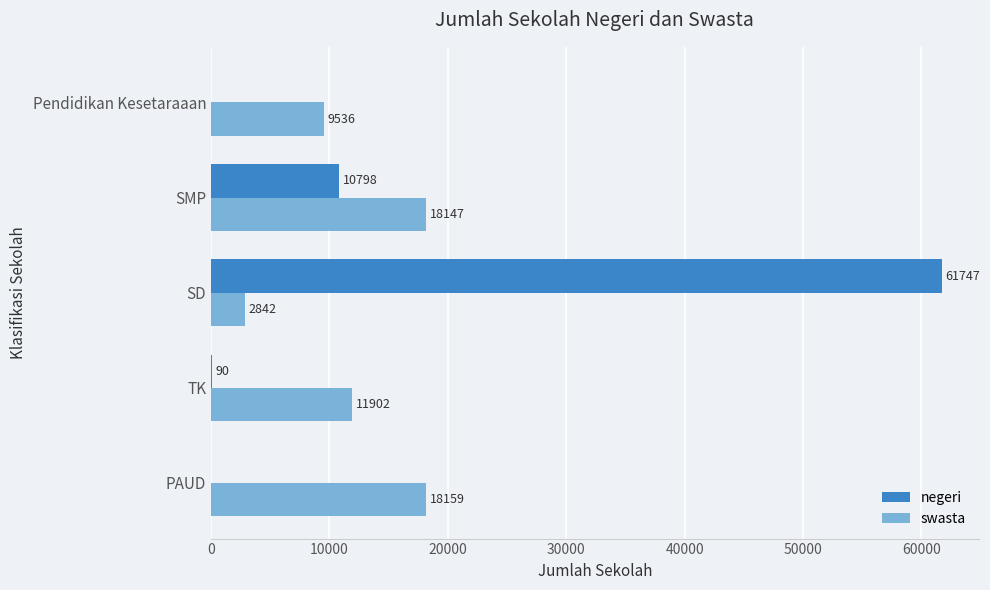

At which label is negeri closest to 30873?

SMP